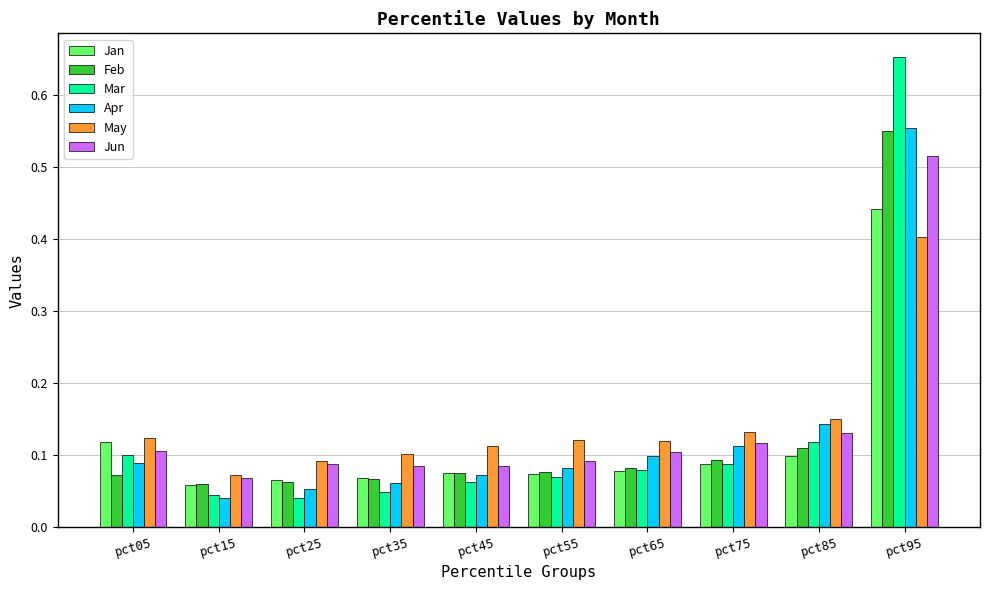

How many Jan values are between 0 and 1?

10